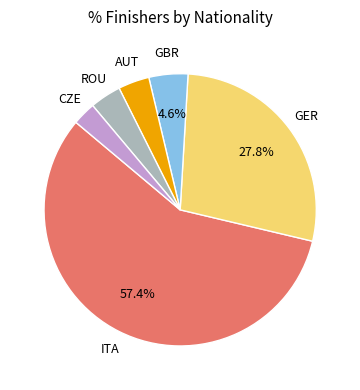

Is there a majority slice in this chart?

Yes